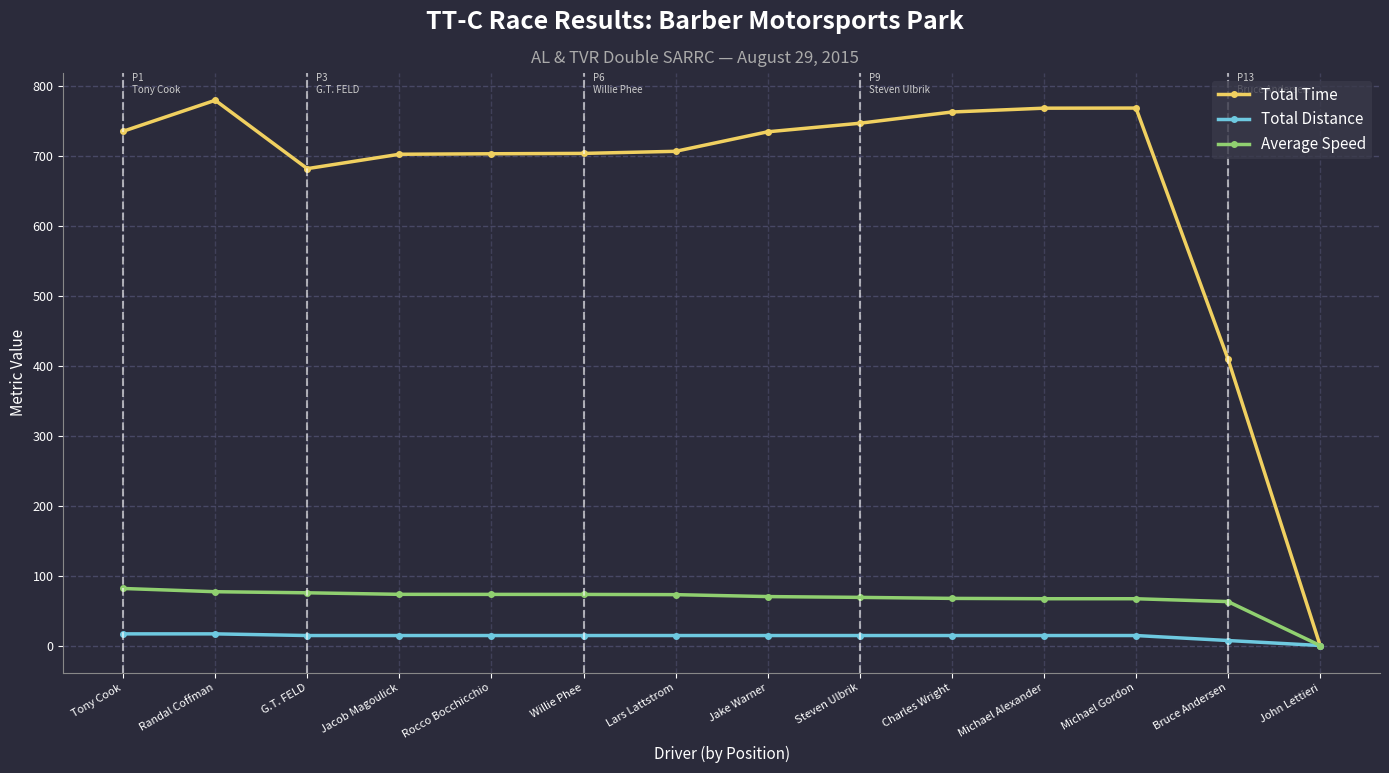

What is the label of the 2nd point from the left?

Randal Coffman